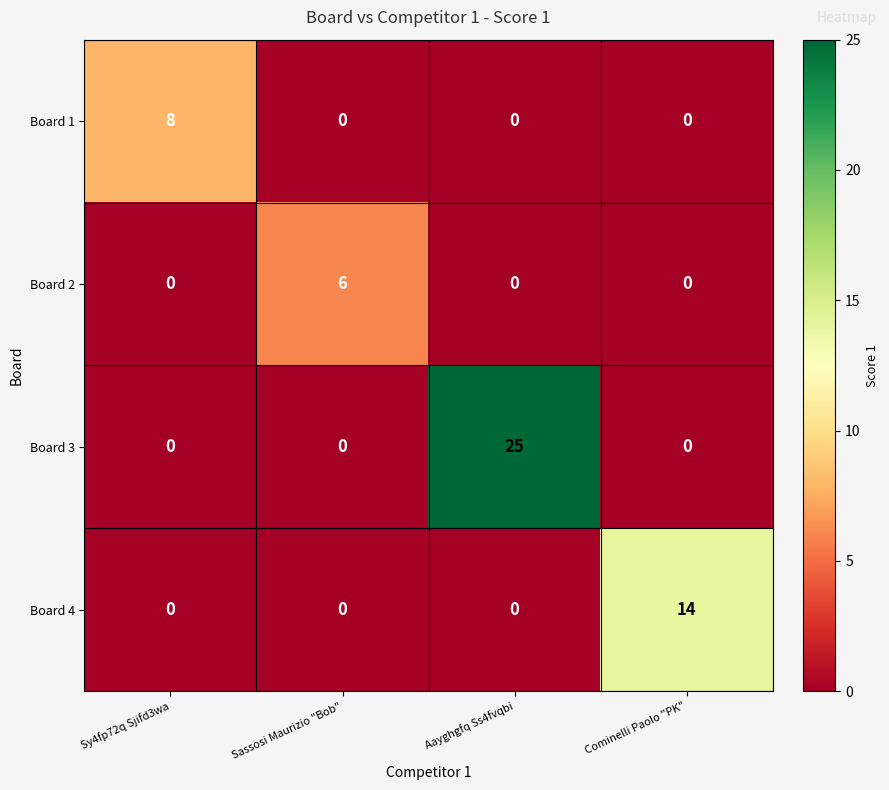

What is the difference between the maximum and minimum values in the Board 1 series?

8